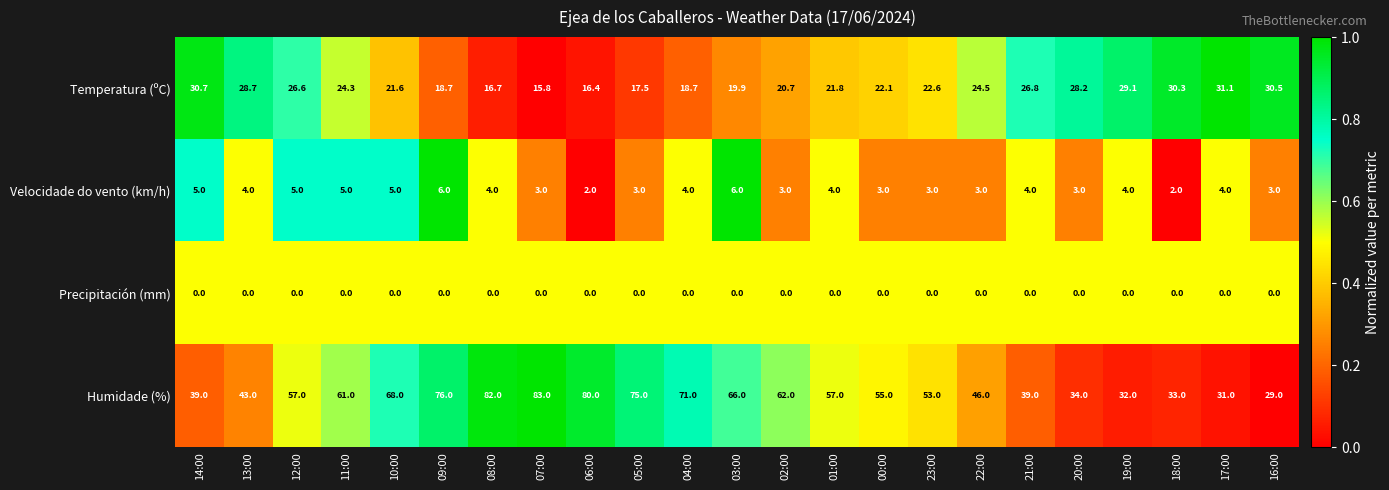

List the series in order of their peak value, highest first.

Humidade (%), Temperatura (ºC), Velocidade do vento (km/h), Precipitación (mm)